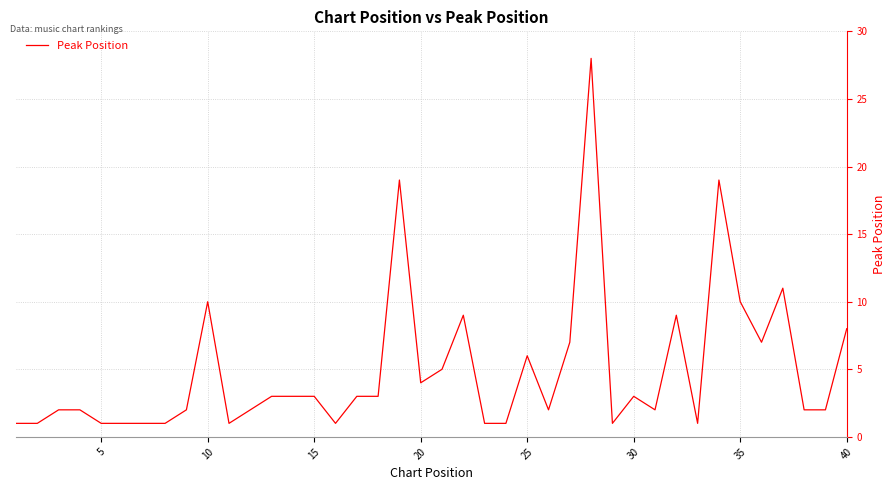

How many categories are shown in the chart?

40